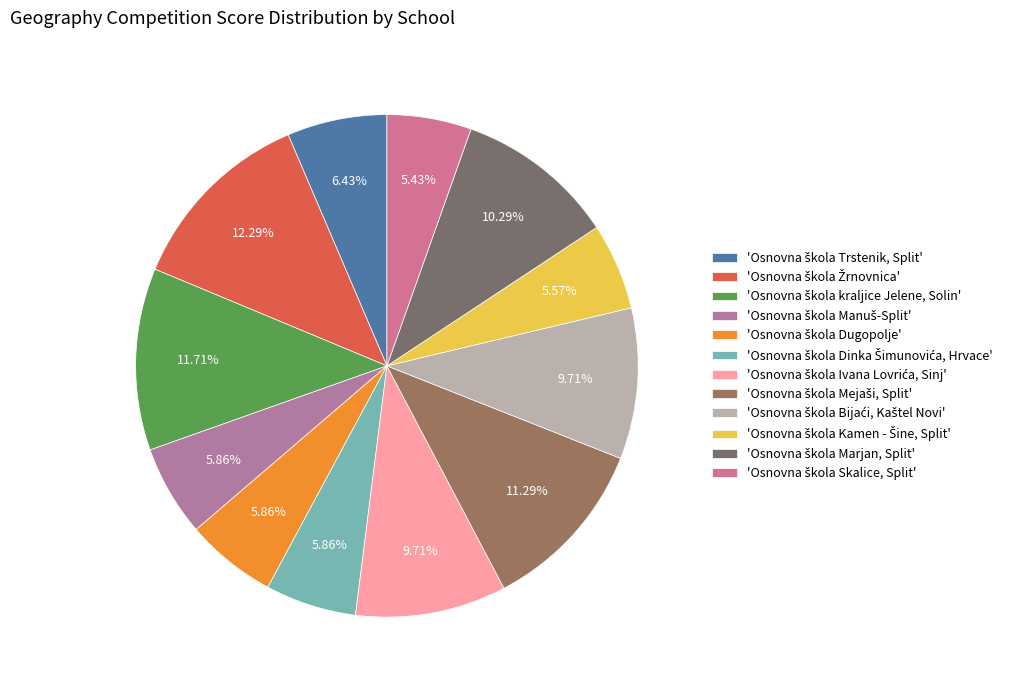

Count the number of slices in the pie.

12